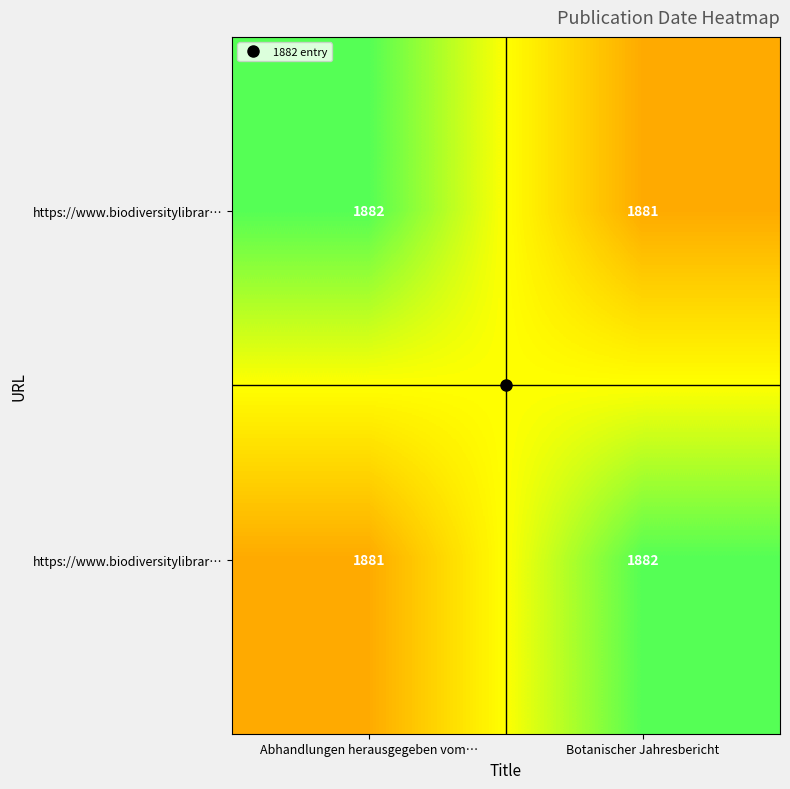

What is the total value across all series at Abhandlungen herausgegeben vom…?

3763